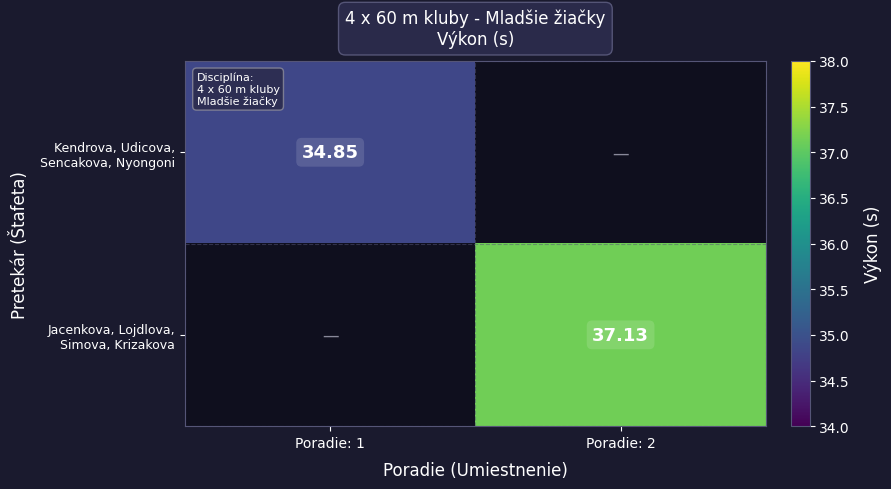

List the labels in order of Jacenkova, Lojdlova, Simova, Krizakova value, smallest first.

Poradie: 1, Poradie: 2